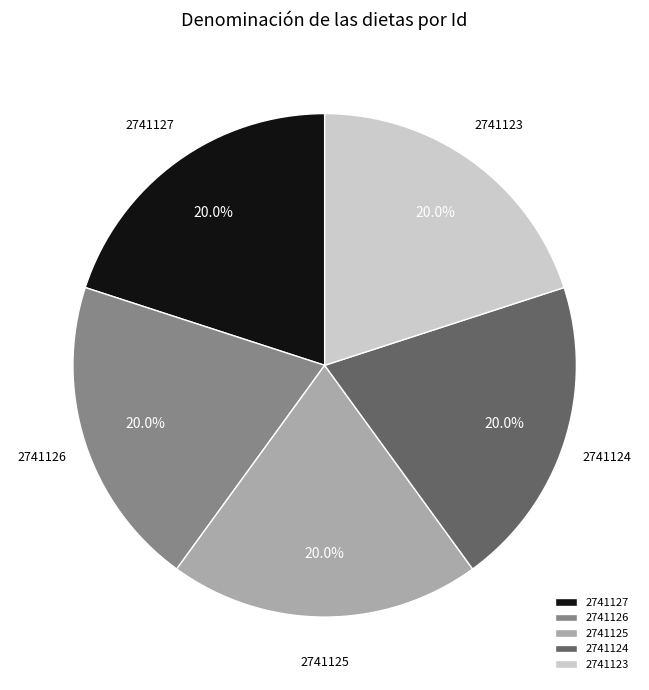

What is the ratio of the value at 2741124 to the value at 2741125?

1.0